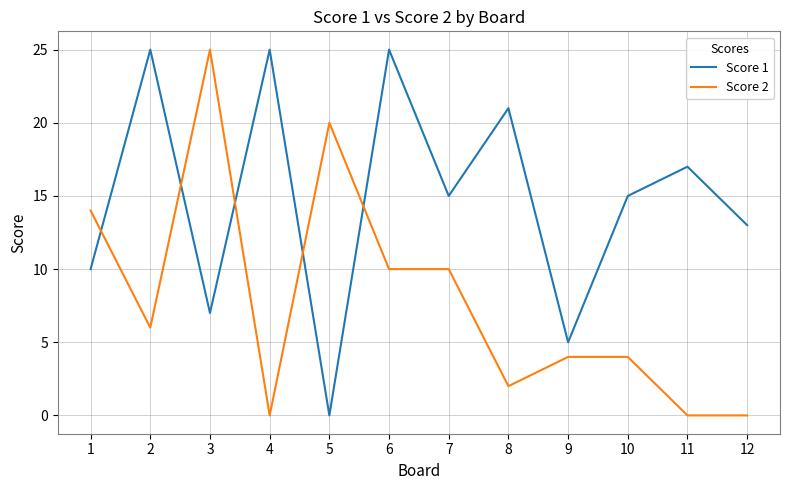

At 5, list the series in order from largest to smallest.

Score 2, Score 1